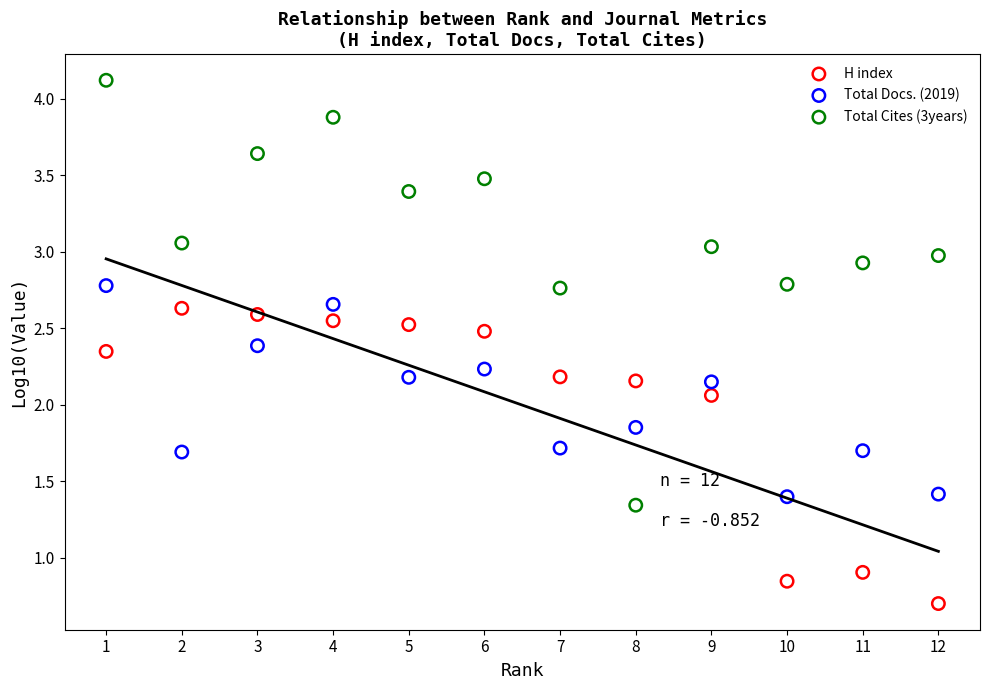

What are all the series names shown in the legend?

H index, Total Docs. (2019), Total Cites (3years)